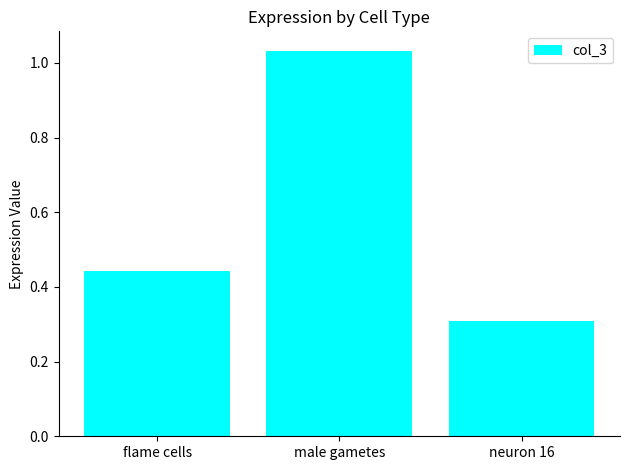

Which label corresponds to the largest value in the chart?

male gametes